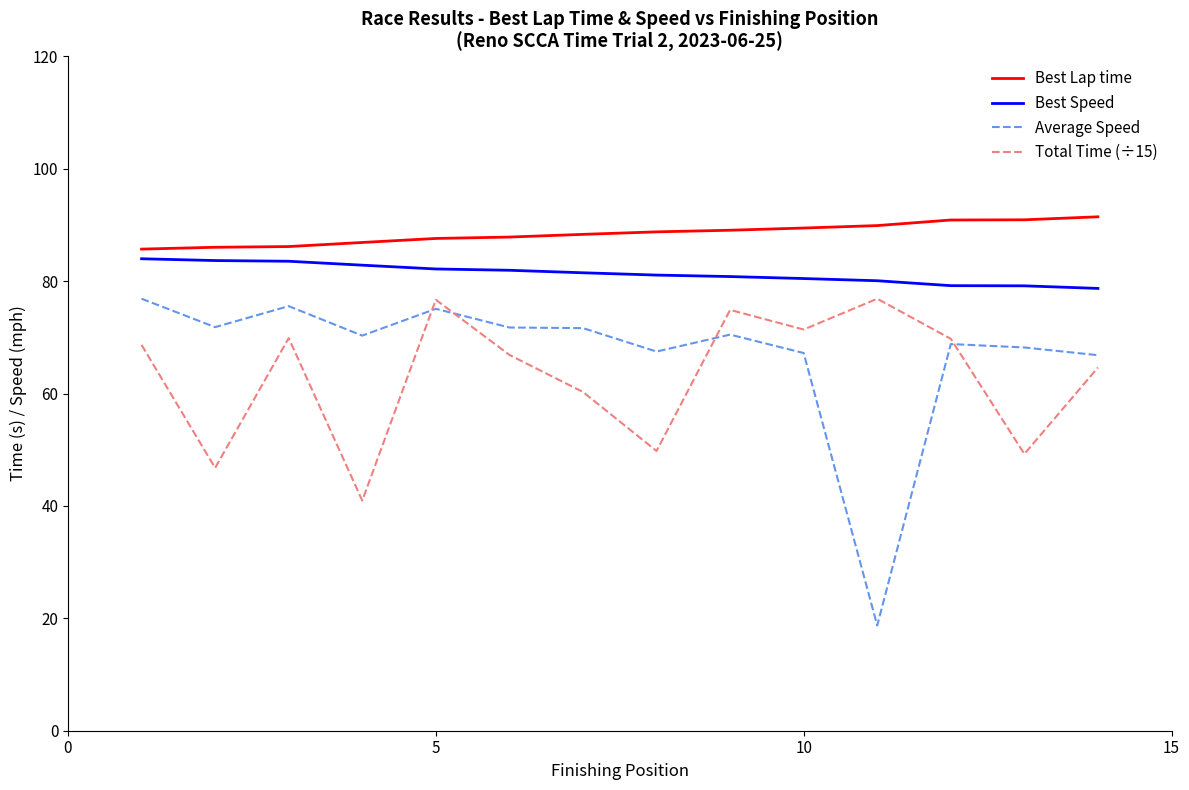

True or false: Total Time (÷15) and Best Lap time intersect in this chart.

False